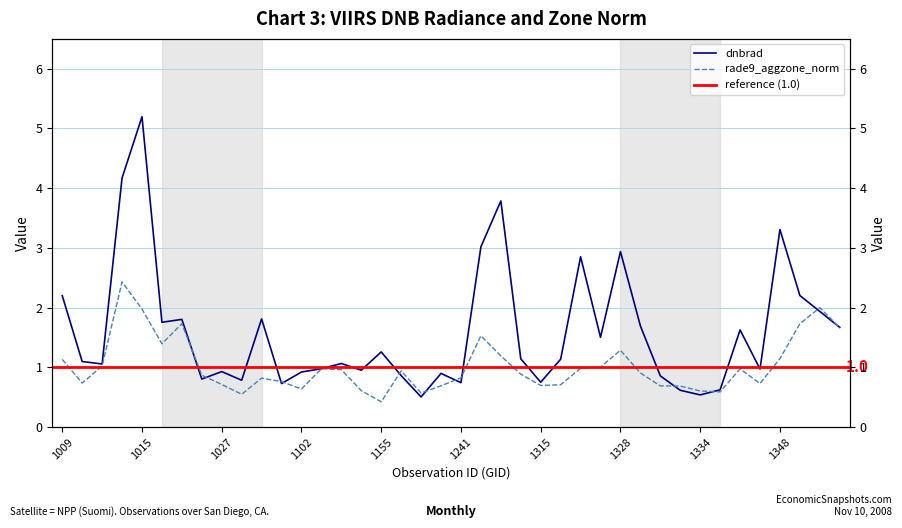

What is the value of the rade9_aggzone_norm point at the 15th from the left?

1.0